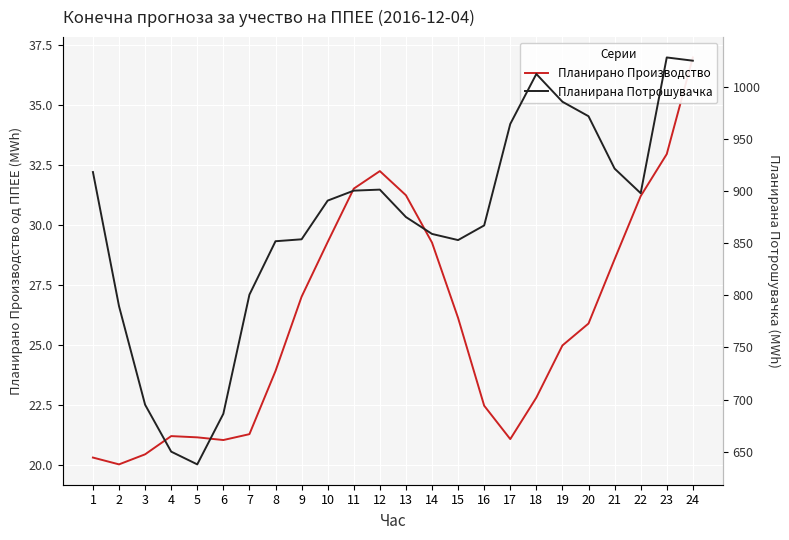

Which category has the highest value in the Планирано Производство series?

24